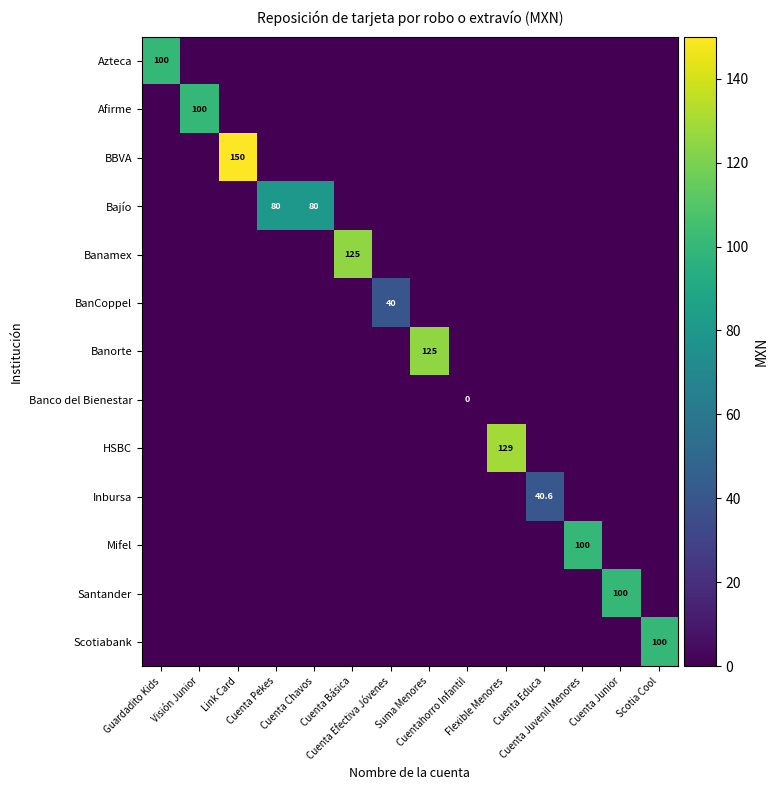

What is the greatest value displayed?

150.0